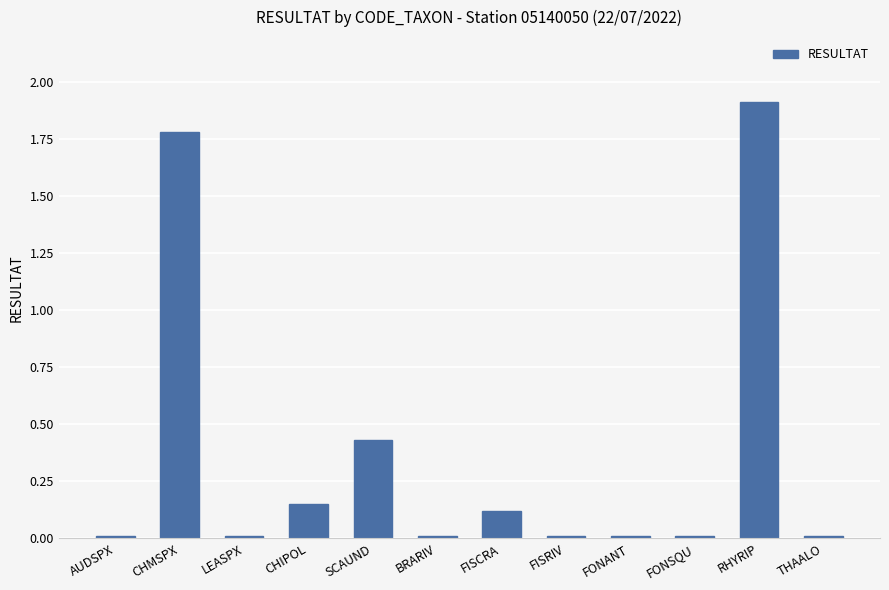

What is the label of the 5th bar from the left?

SCAUND